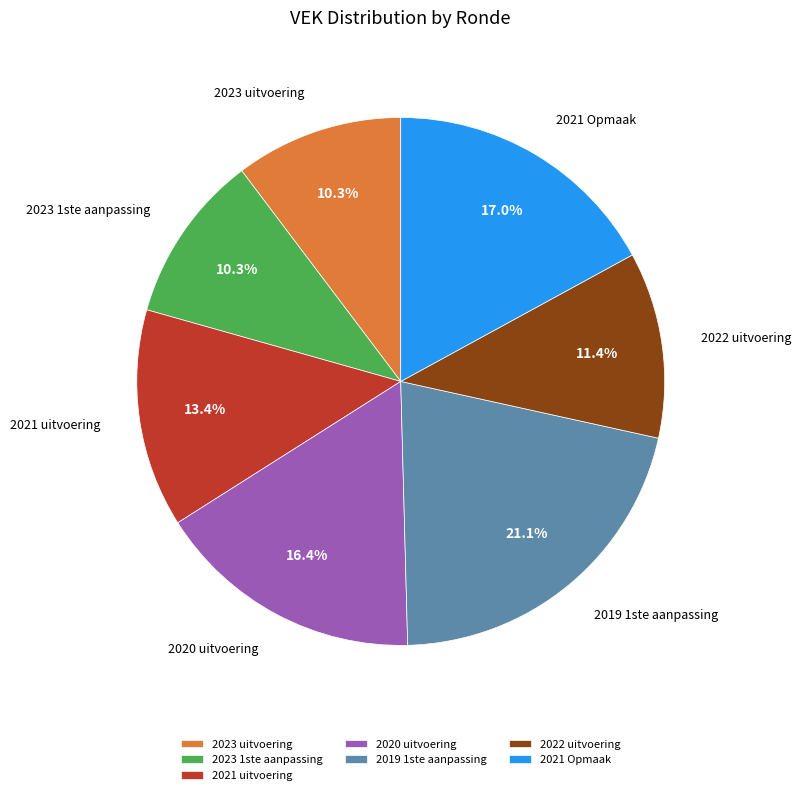

What is the total percentage of 2022 uitvoering and 2020 uitvoering?

27.8%